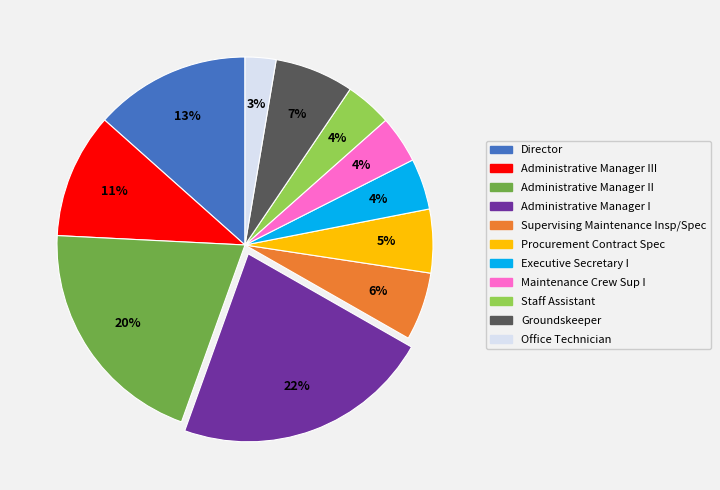

To the nearest percent, what is the average slice percentage?

9%